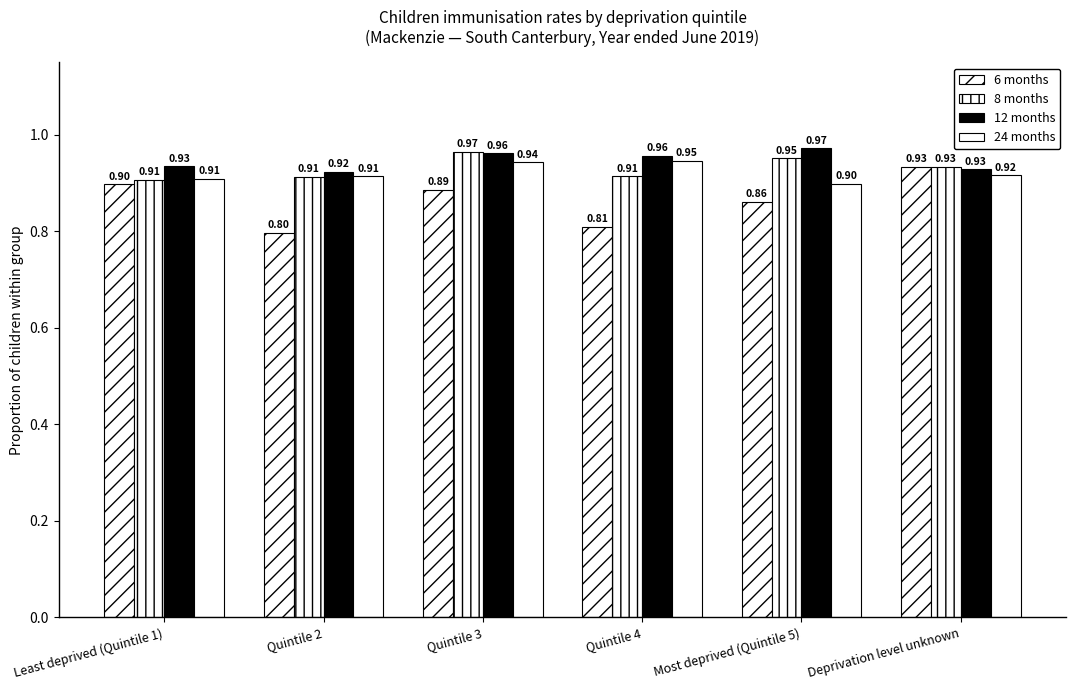

How many data points does each series have?

6